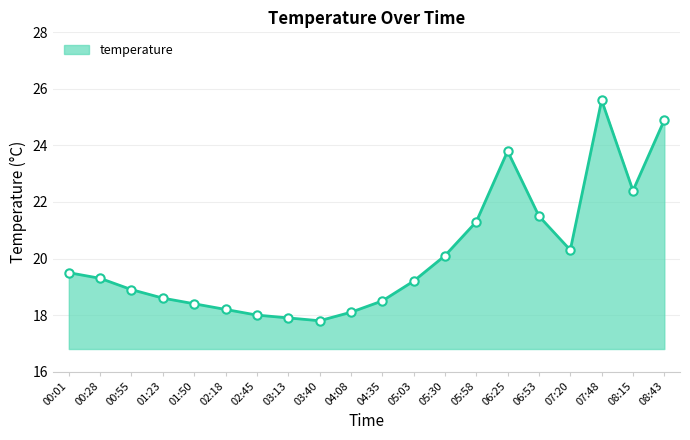

Approximately how many times larger is the value at 08:43 compared to 00:55?

1.3